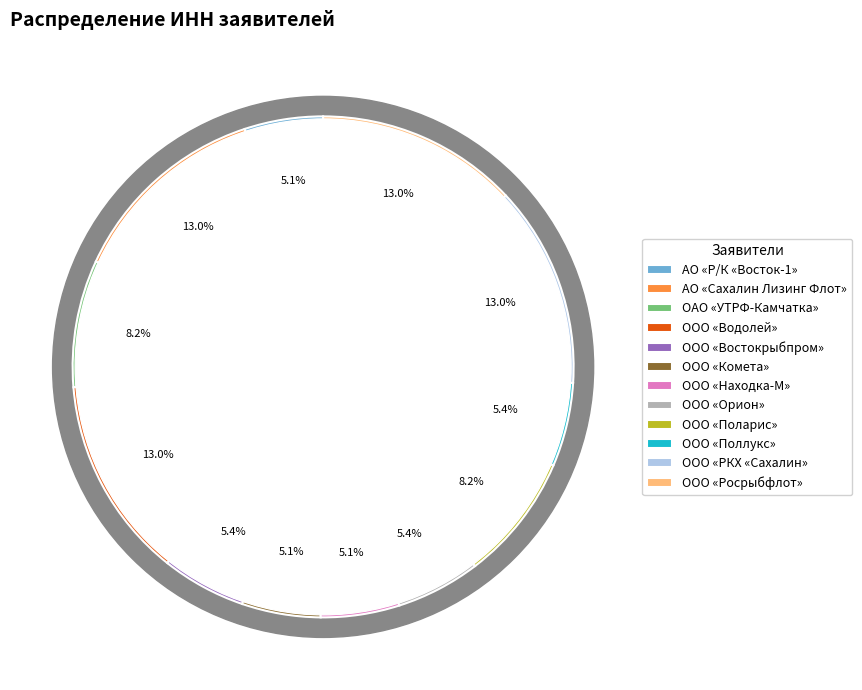

Is it true that ООО «Росрыбфлот» is 2% of the pie?

False